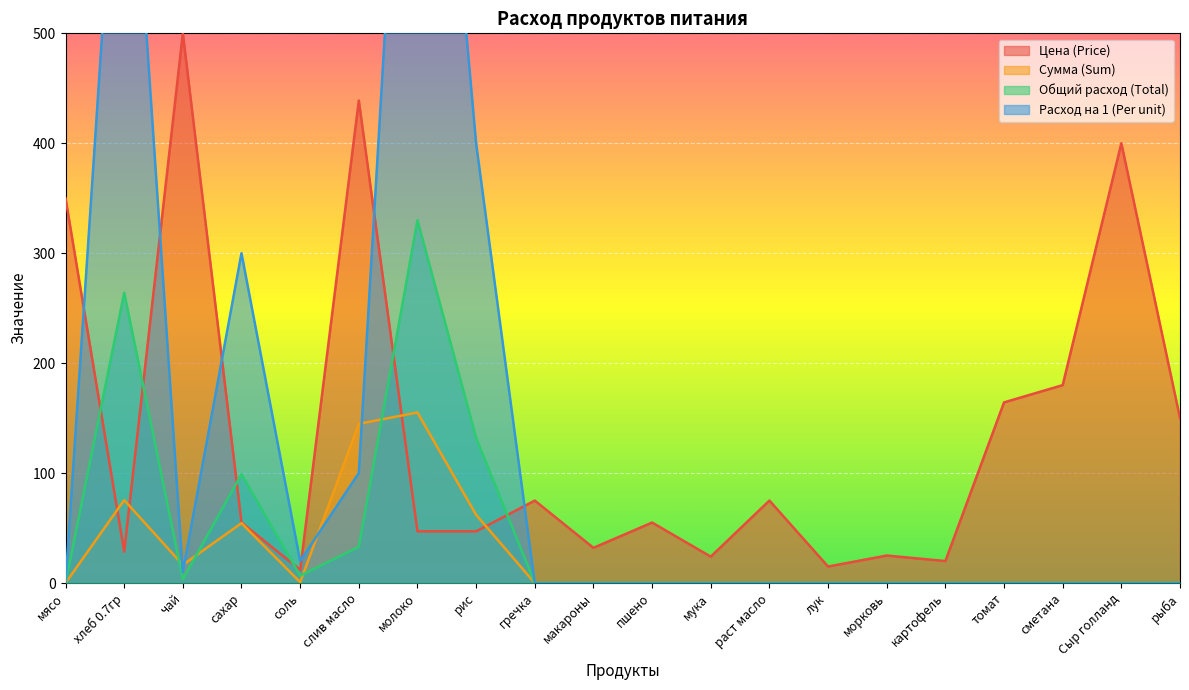

List the labels in order of Расход на 1 (Per unit) value, largest first.

молоко, хлеб 0.7гр, рис, сахар, слив масло, соль, чай, мясо, гречка, макароны, пшено, мука, раст масло, лук, морковь, картофель, томат, сметана, Сыр голланд, рыба